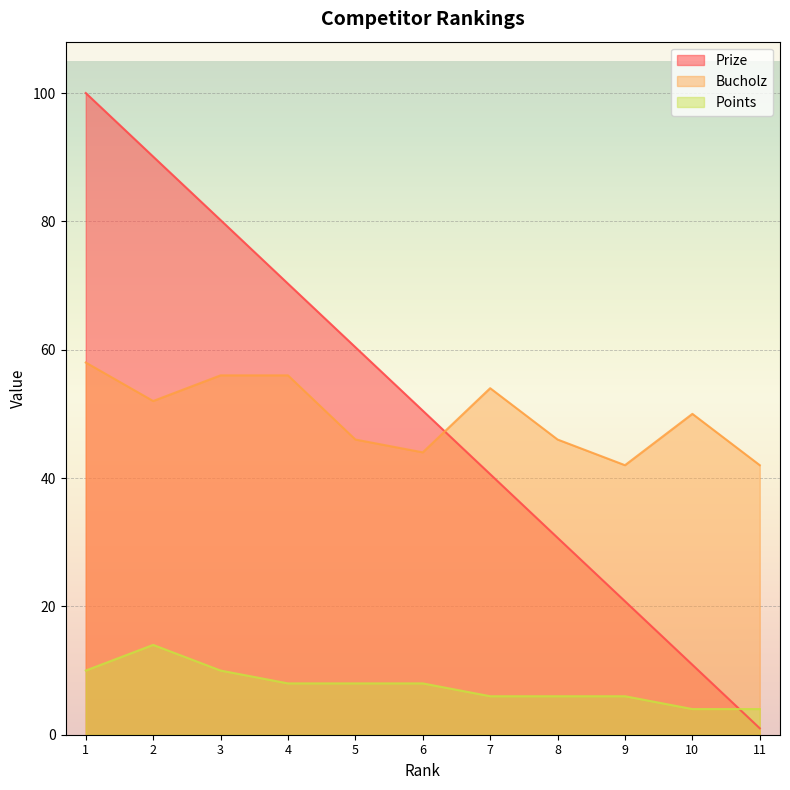

Which label corresponds to the largest value in the chart?

1